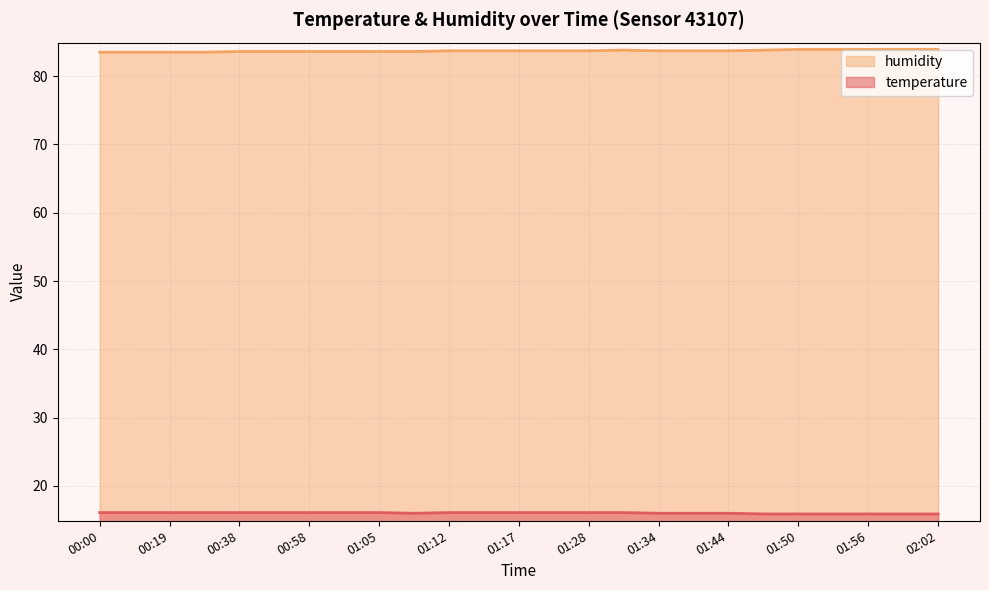

Between 00:09 and 01:28, which is larger?

00:09